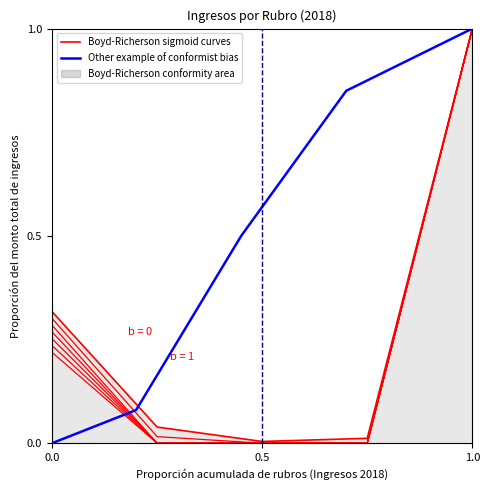

True or false: Boyd-Richerson sigmoid curves has a value of 0.1 at 0.0.

False